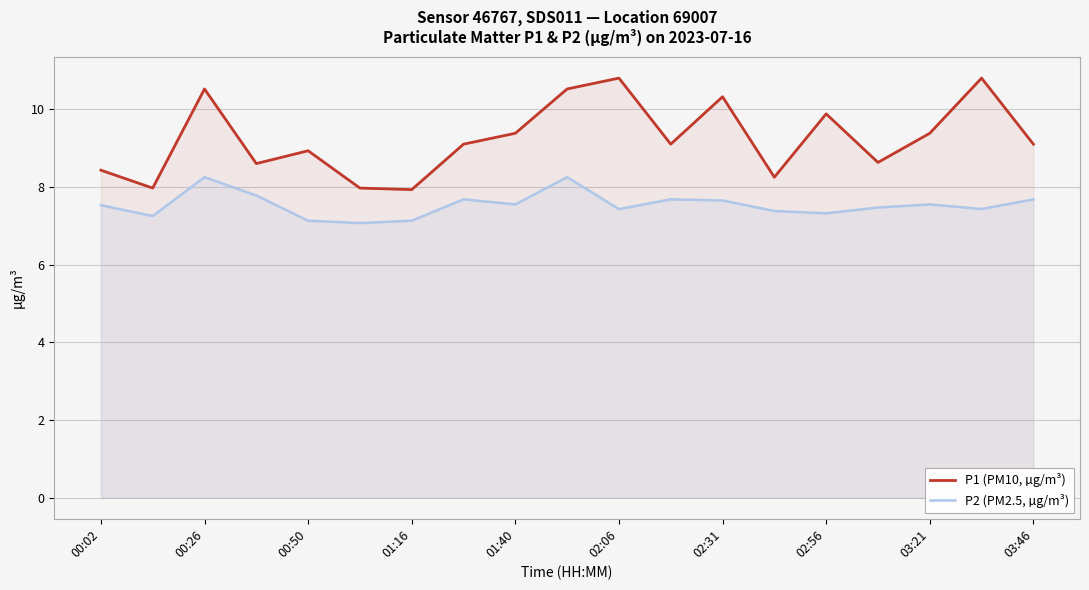

List the series in order of their peak value, highest first.

P1 (PM10, µg/m³), P2 (PM2.5, µg/m³)